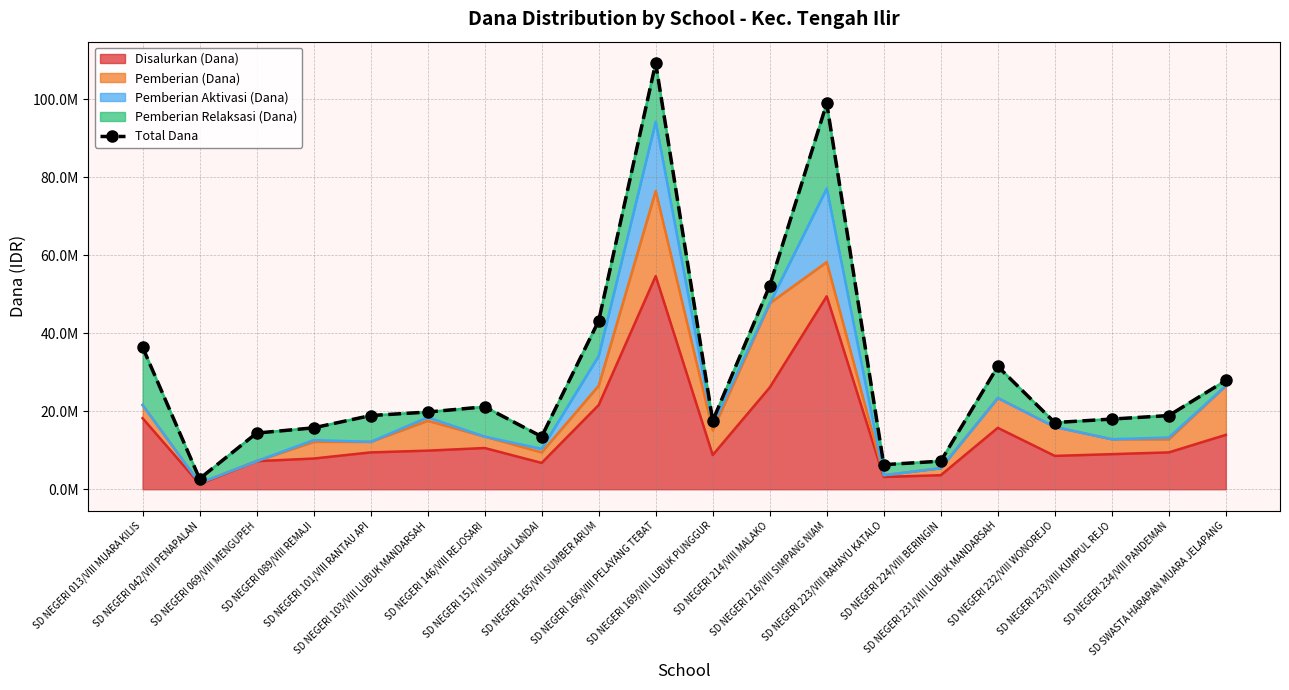

Which category has the lowest value across all series?

SD NEGERI 042/VIII PENAPALAN